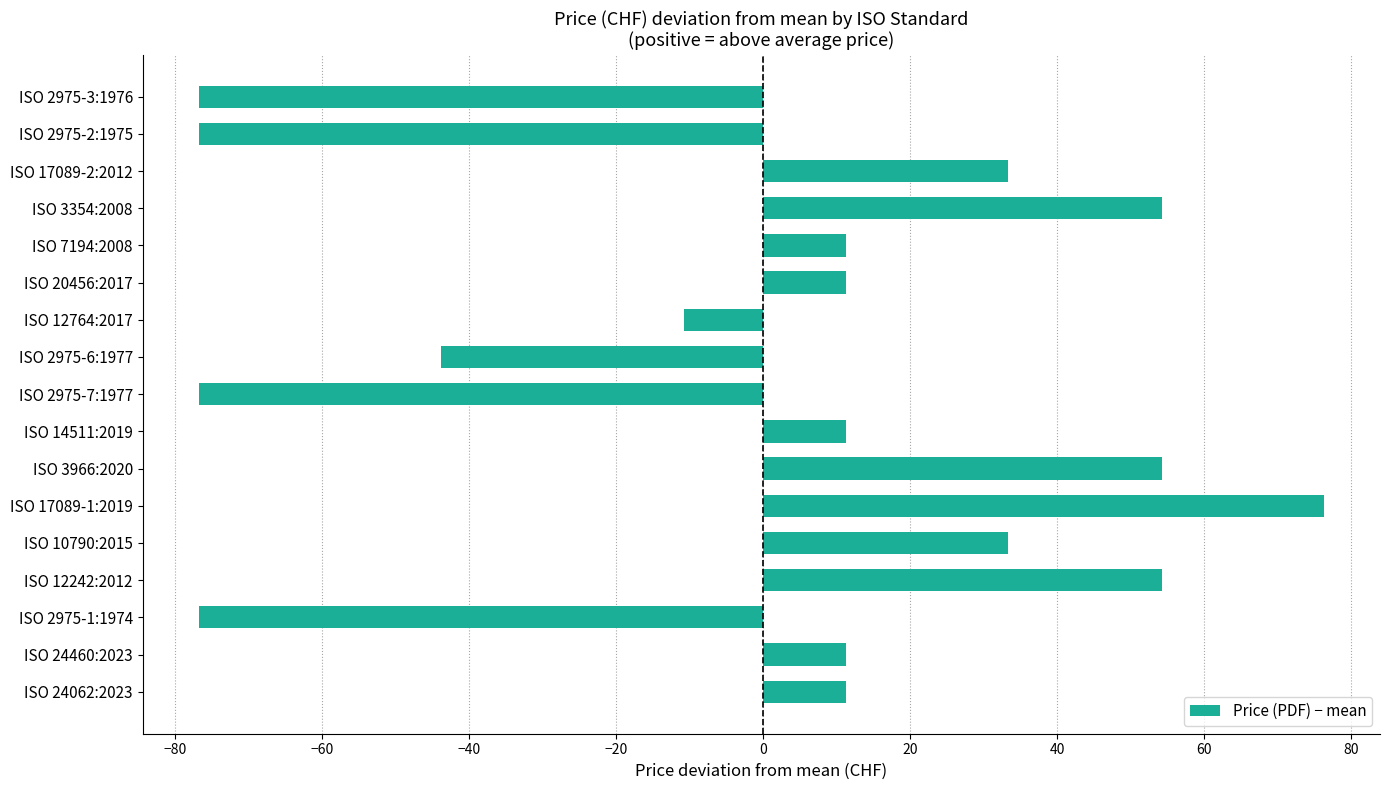

What is the difference between the second highest and second lowest values?

131.0